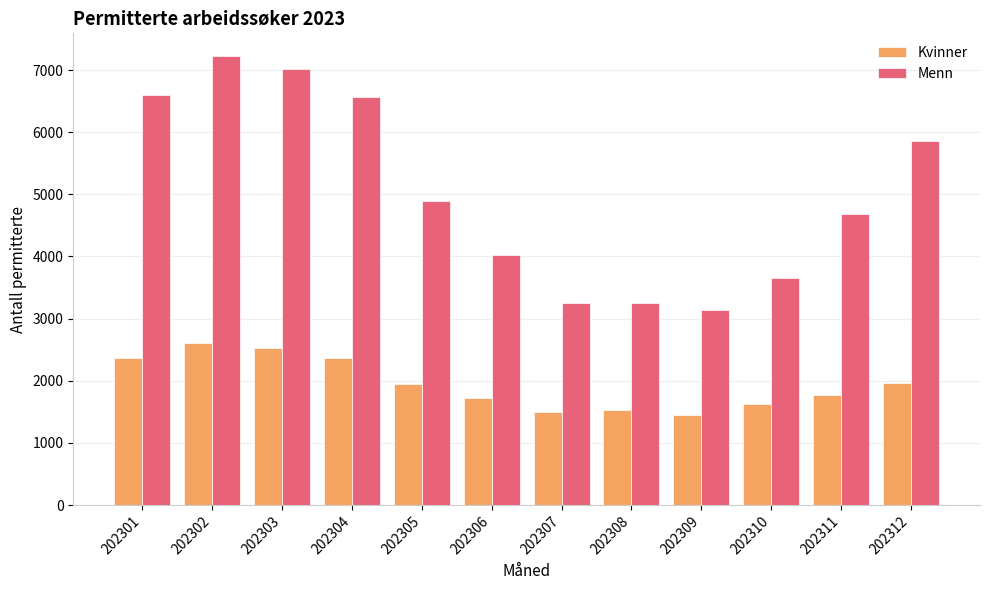

Which series has the largest total across all categories?

Menn